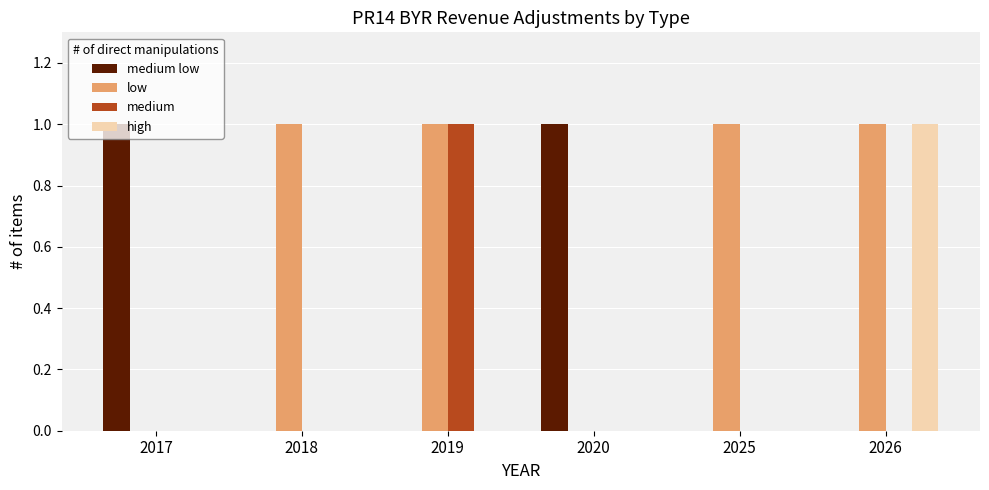

How many distinct data groups are displayed?

4